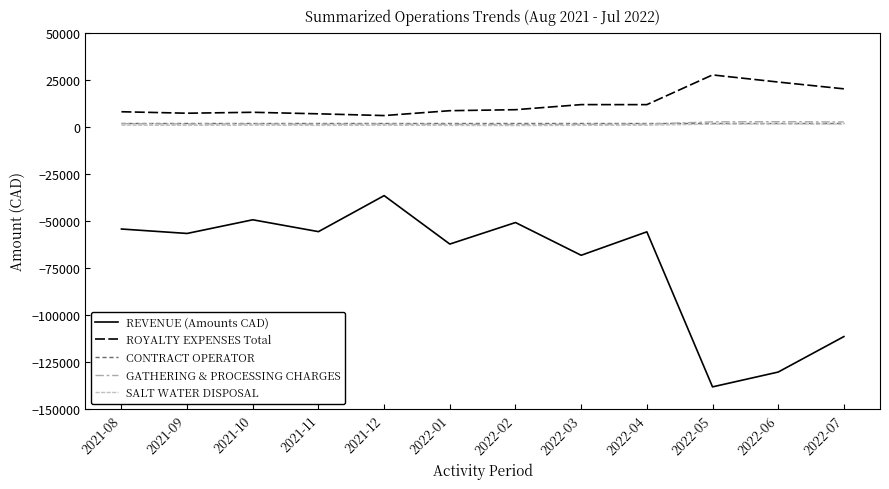

What is the spread (max minus min) of values at 2022-04?

67505.4